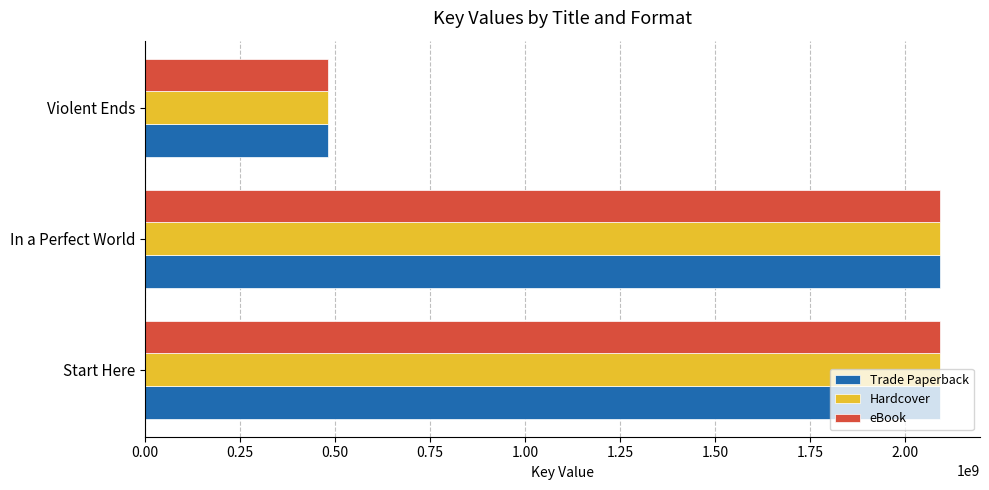

The value of Trade Paperback at Violent Ends is 479823994. True or false?

True